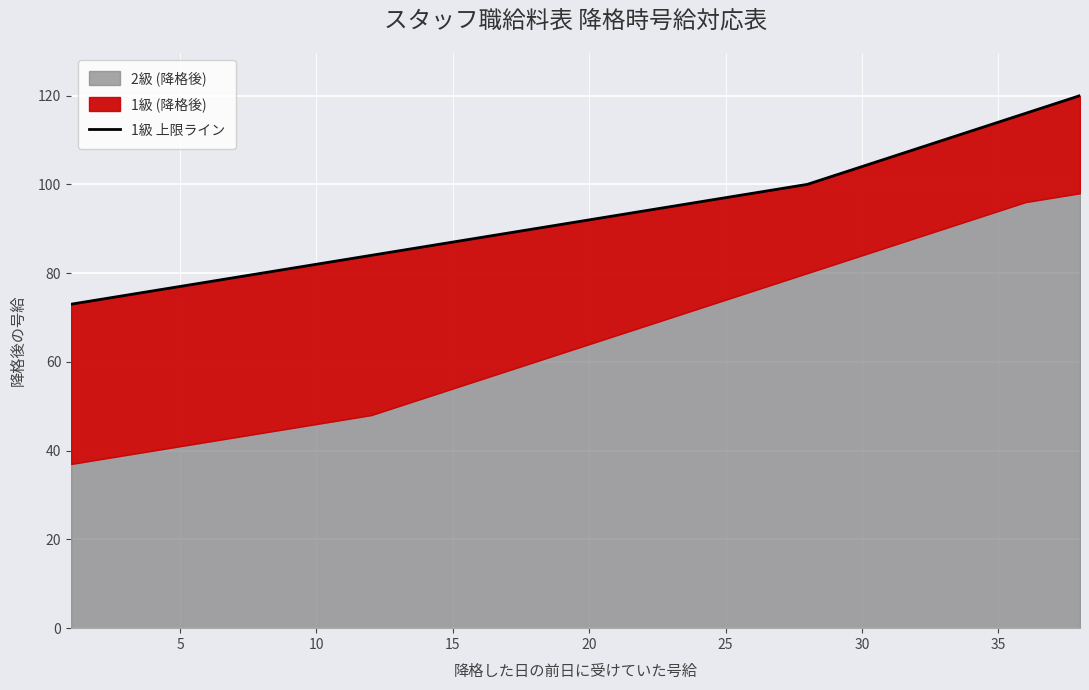

Is it true that the value at 25 is 139?

False